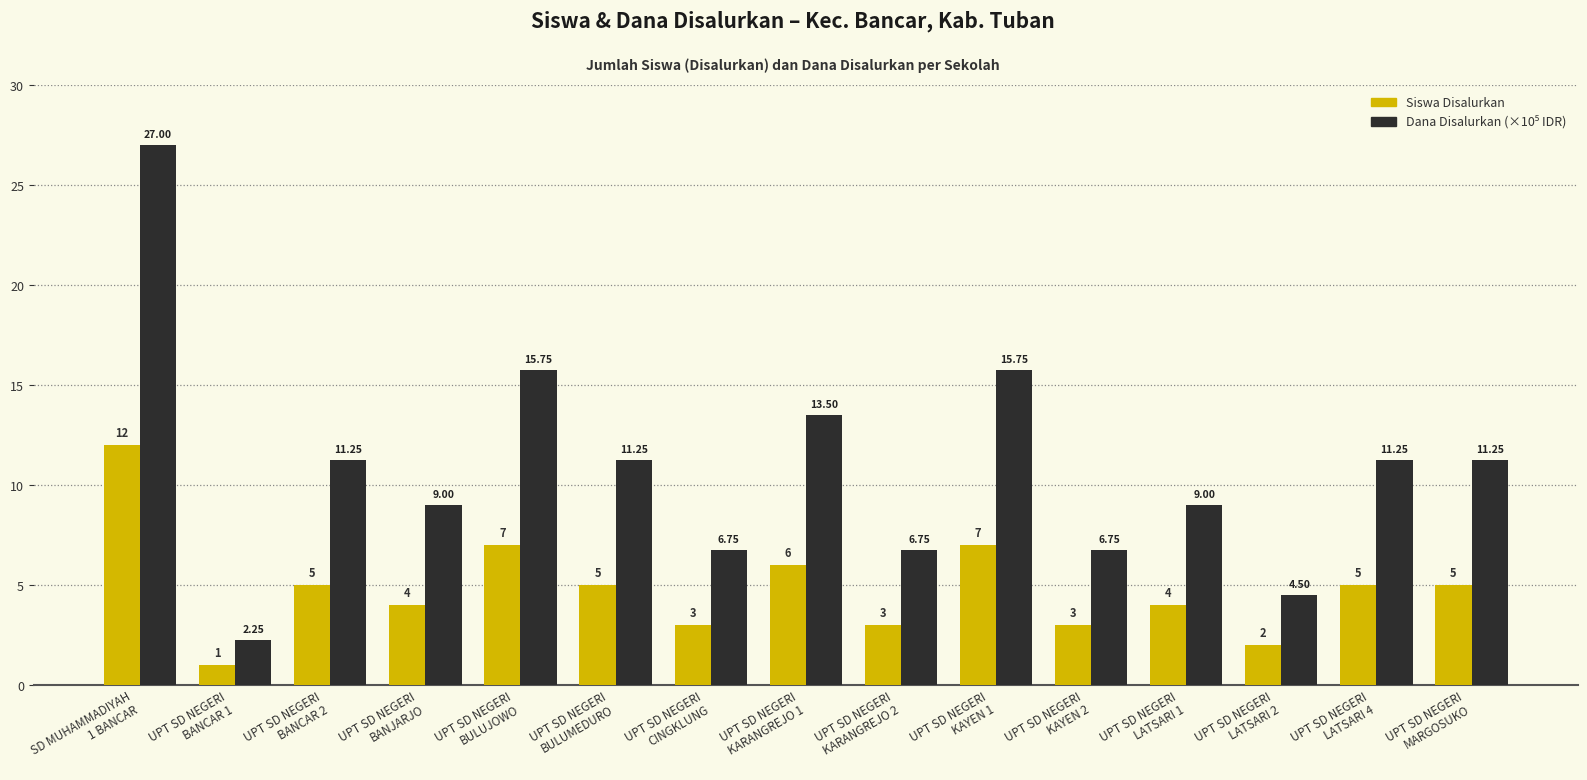

What is the total value across all series at UPT SD NEGERI
LATSARI 1?

13.0